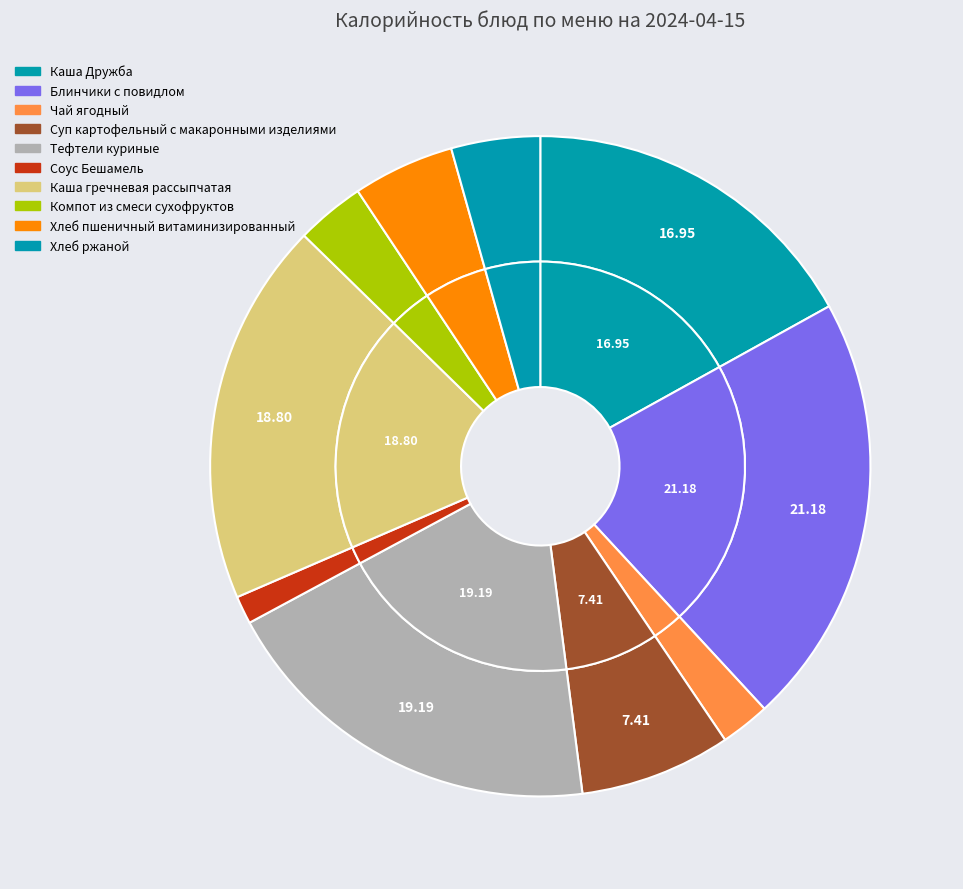

To the nearest percent, what is the difference between the Чай ягодный and Компот из смеси сухофруктов slice percentages?

1%